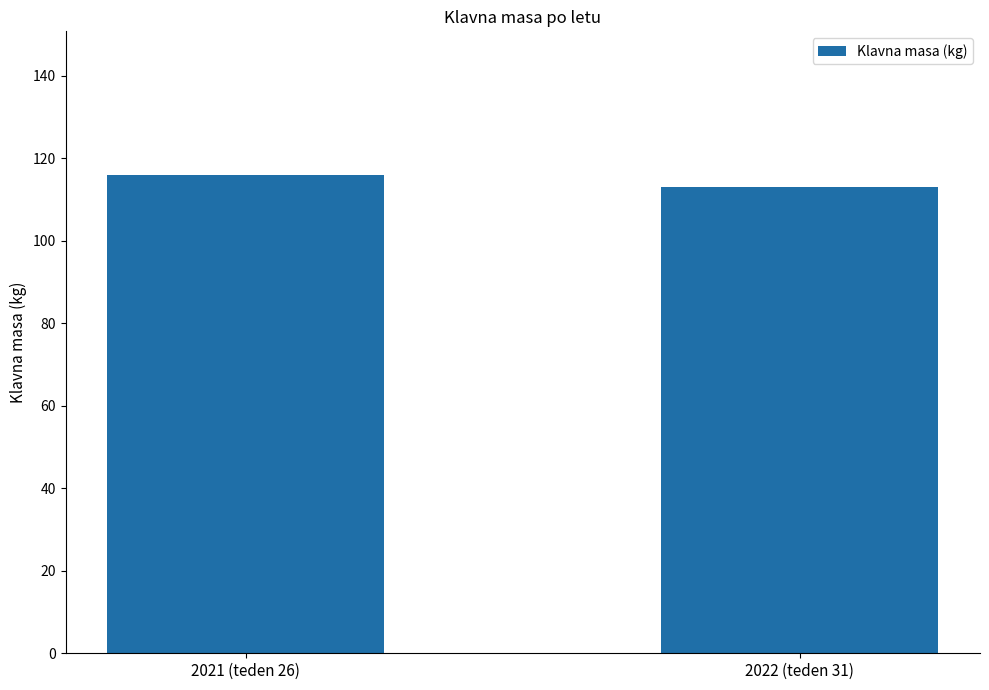

What is the label of the 1st bar from the right?

2022 (teden 31)